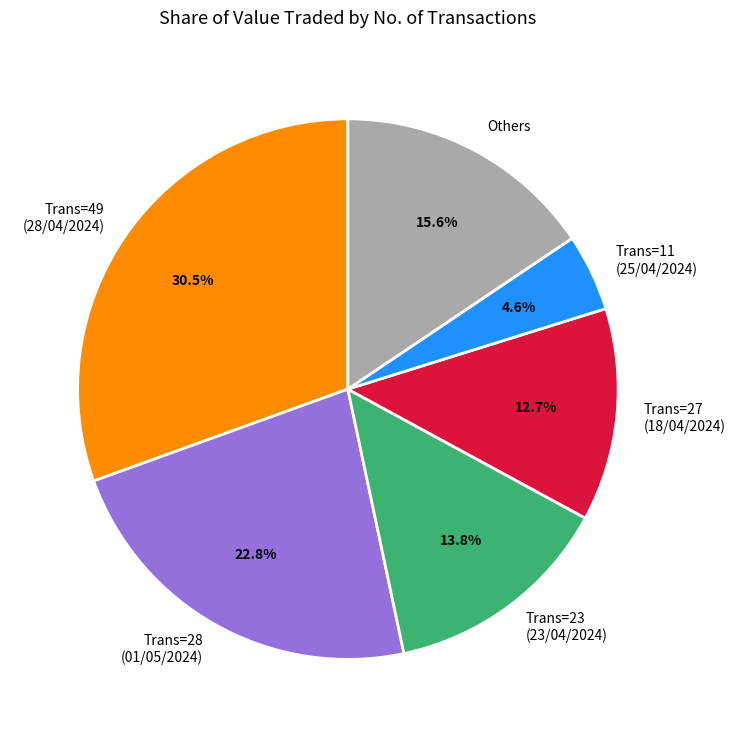

Rank the categories by value from lowest to highest.

Trans=11 (25/04/2024), Trans=27 (18/04/2024), Trans=23 (23/04/2024), Others, Trans=28 (01/05/2024), Trans=49 (28/04/2024)